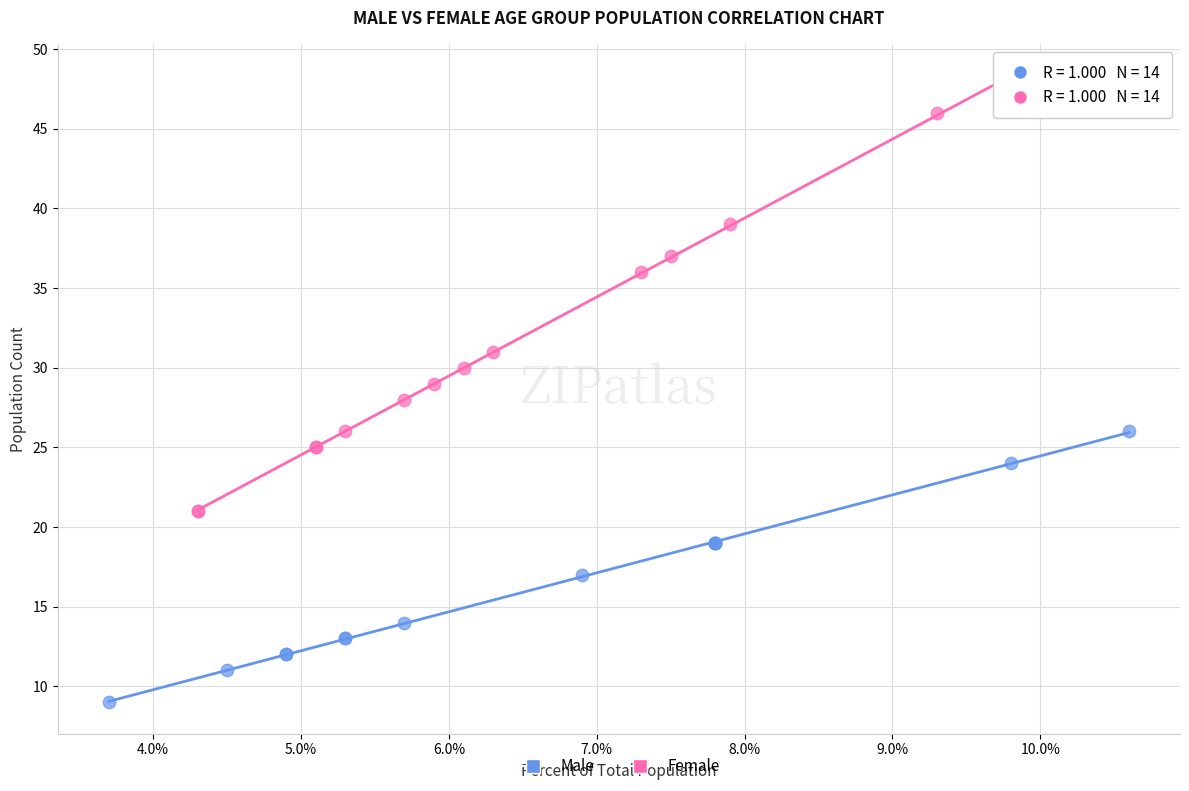

Which series contains the lowest Y value?

Male